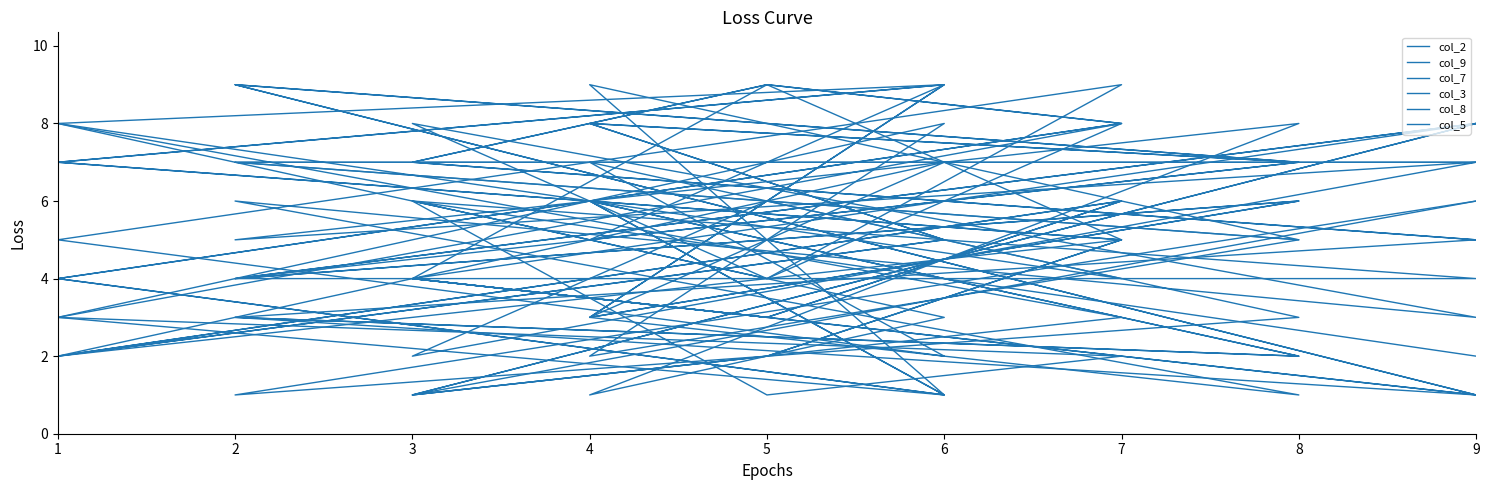

At 9, list the series in order from largest to smallest.

col_9, col_3, col_5, col_2, col_7, col_8